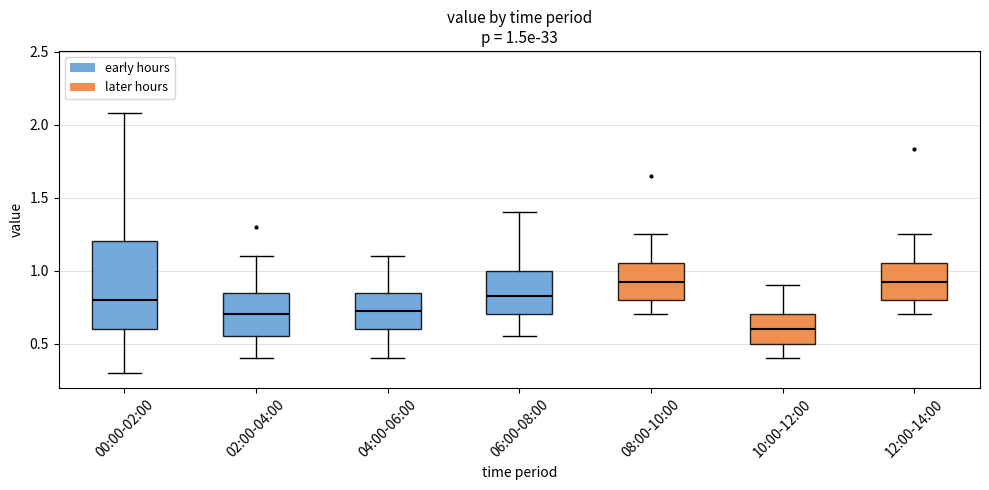

Comparing the boxes themselves (not the whiskers), which one is the tallest?

00:00-02:00